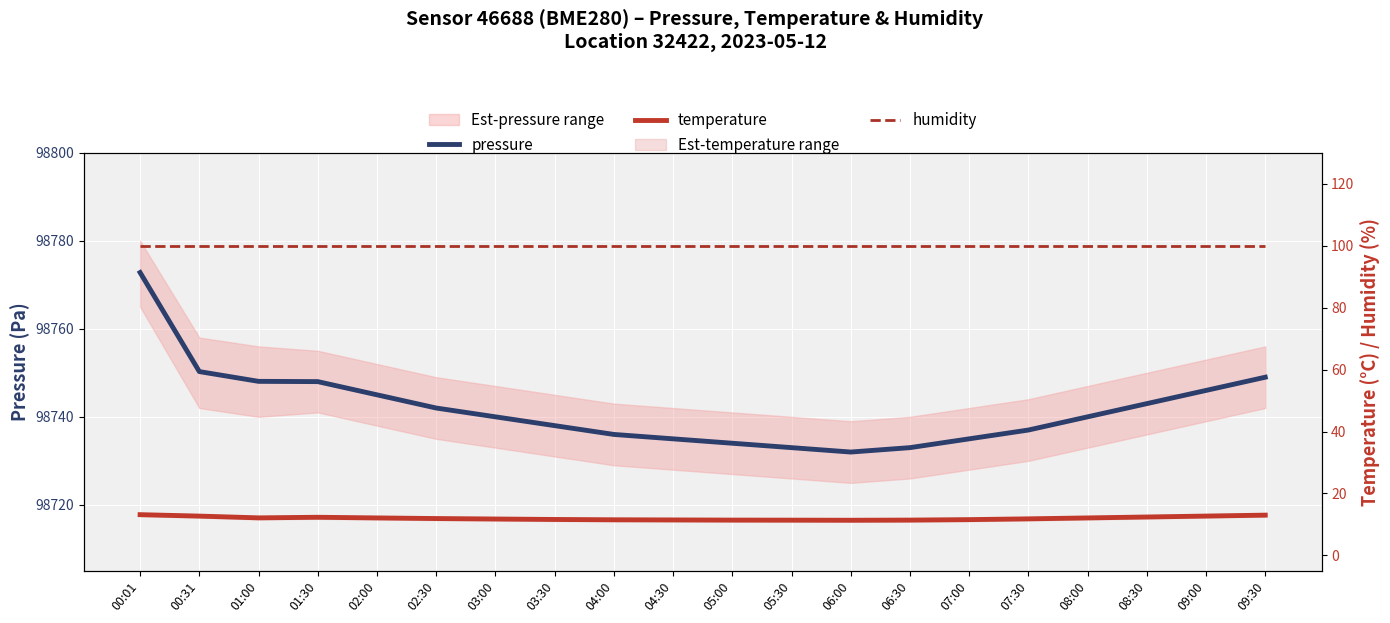

True or false: humidity and temperature intersect in this chart.

False